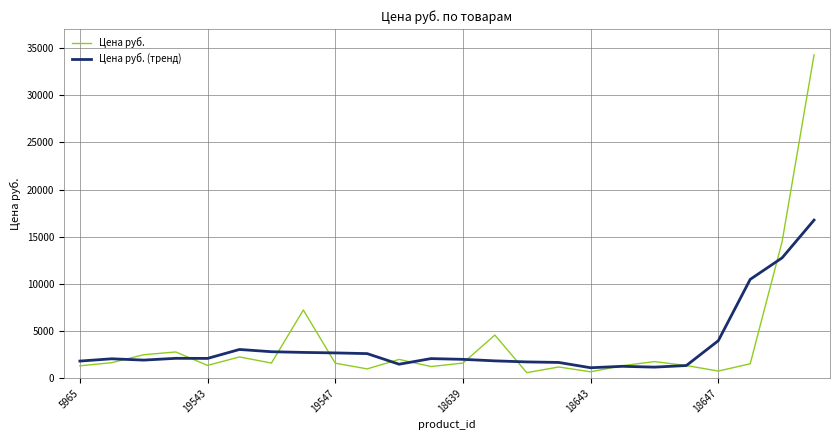

List the series in order of their peak value, lowest first.

Цена руб. (тренд), Цена руб.